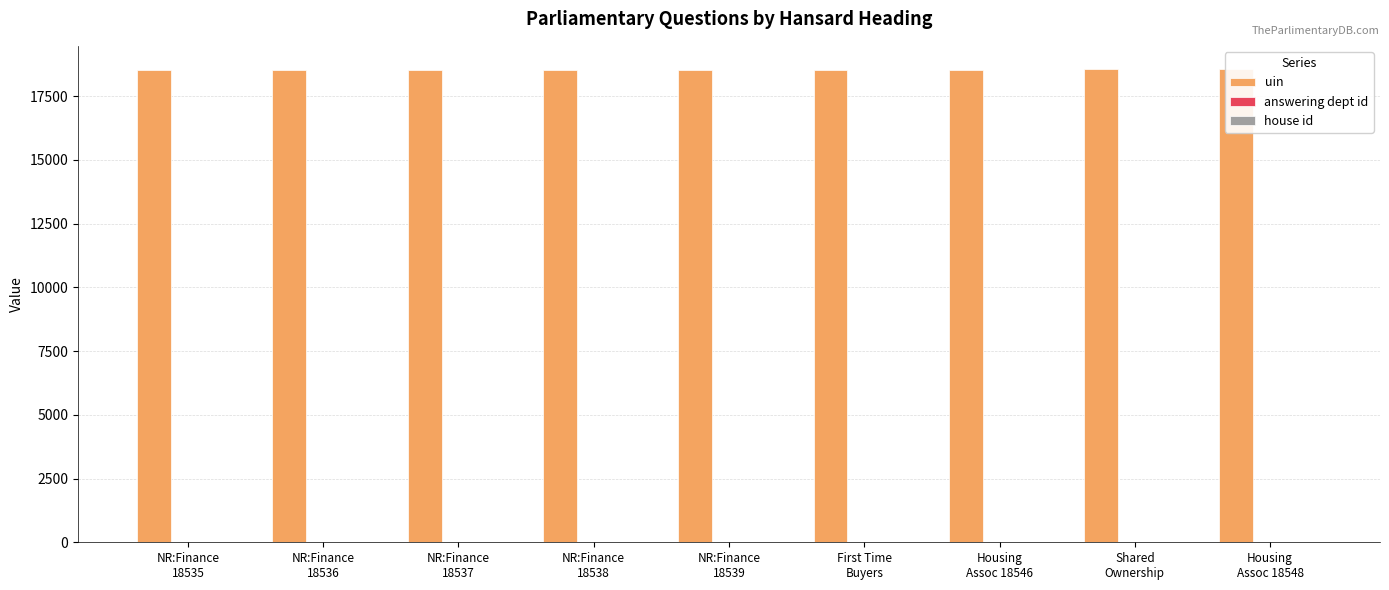

Are the bars horizontal?

No